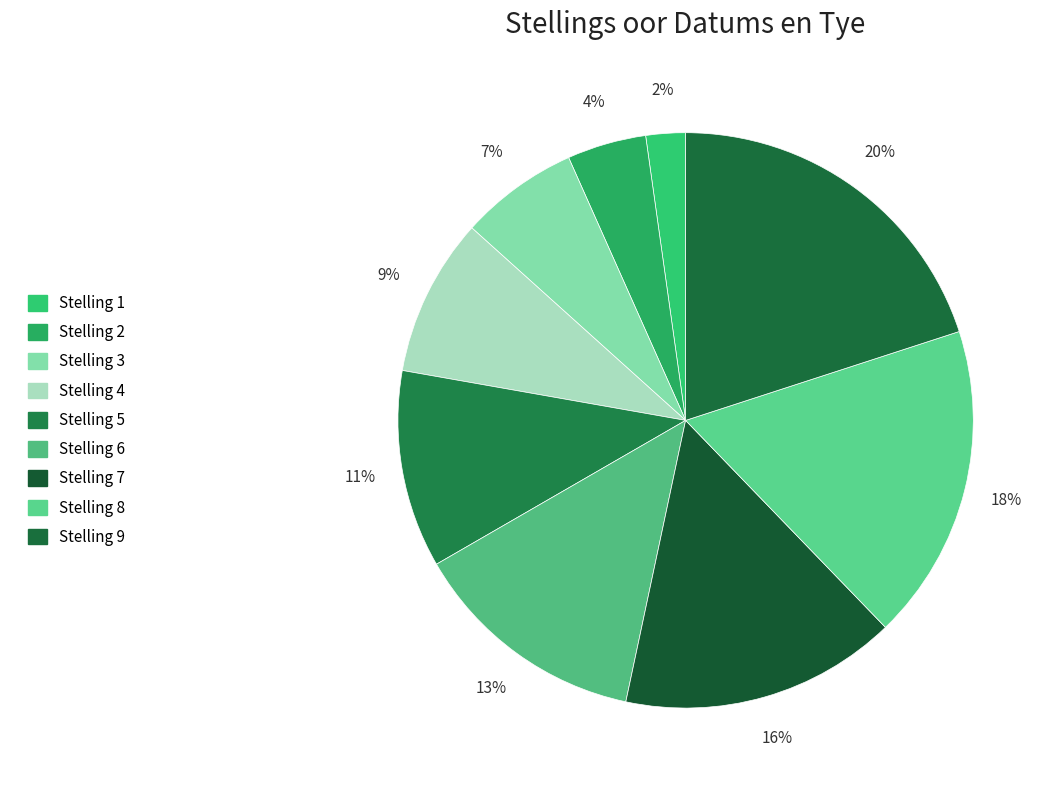

Is there a majority slice in this chart?

No